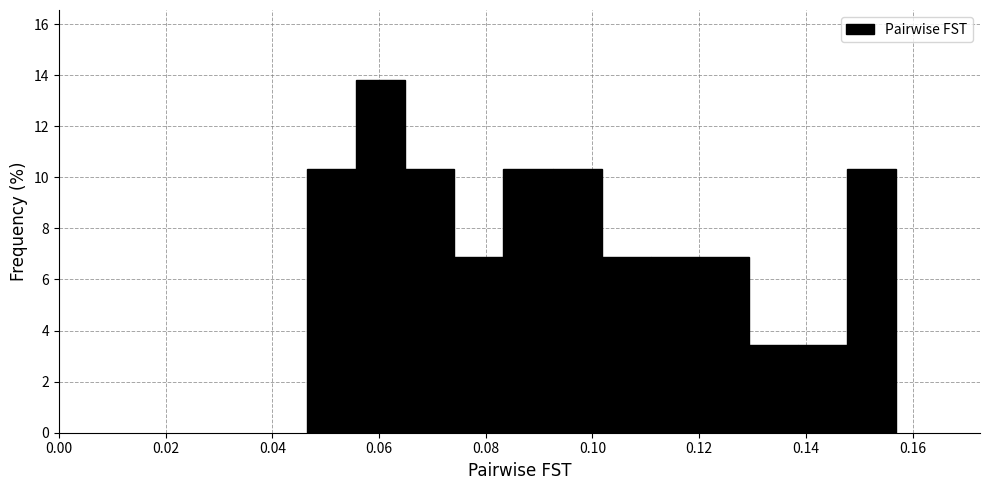

Which range on the x-axis has the tallest bar?

0.056 to 0.064